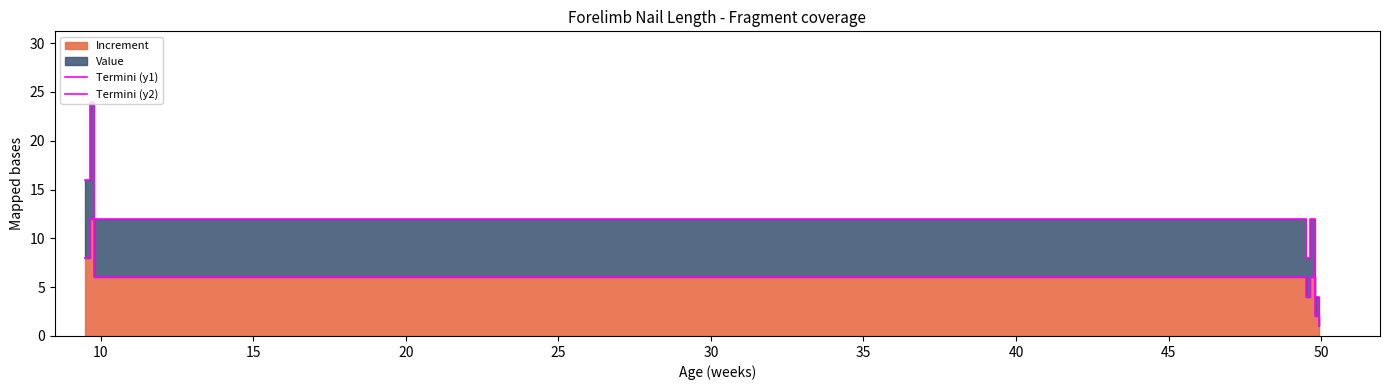

True or false: Termini (y2) has more than 0 points higher than both neighbors.

True